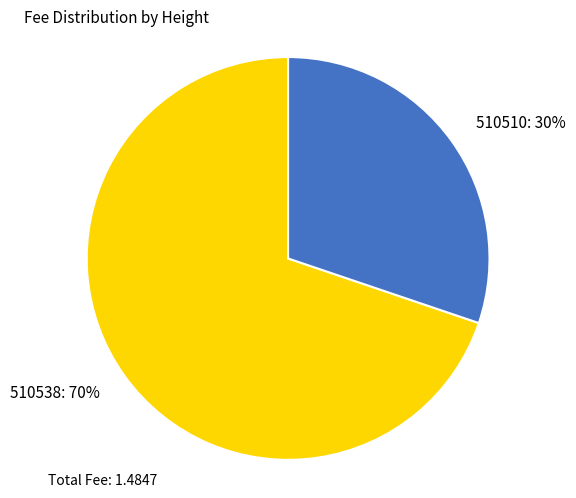

Is there a majority slice in this chart?

Yes